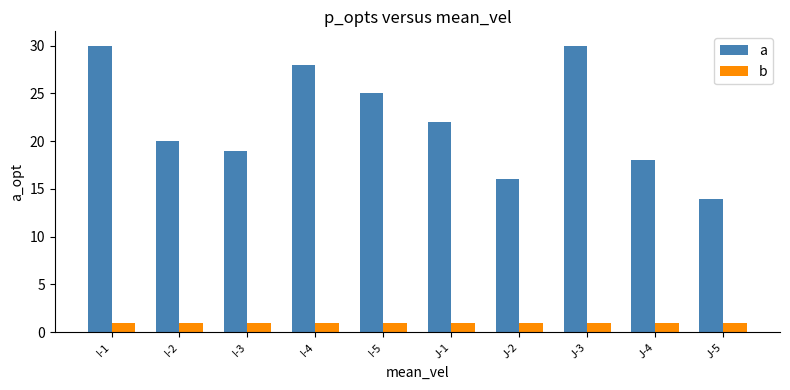

What is the total value across all series at J-5?

15